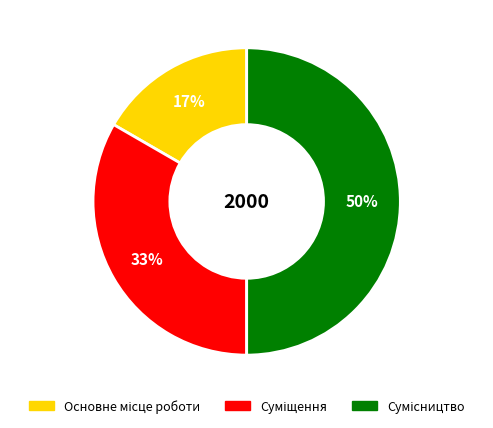

To the nearest percent, what is the difference between the largest and smallest slice percentages?

33%